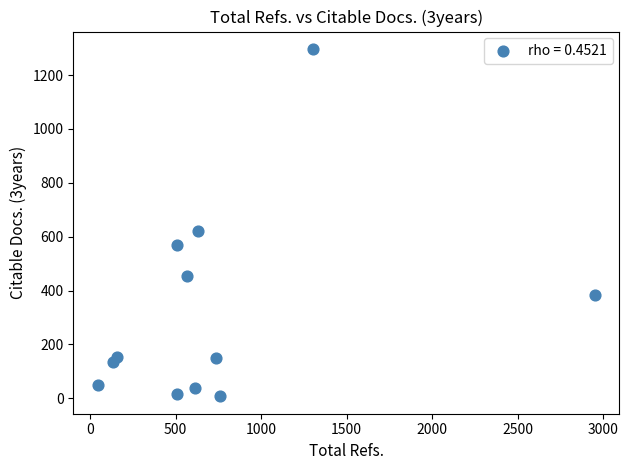

What is the range of X values (max minus min)?

2903